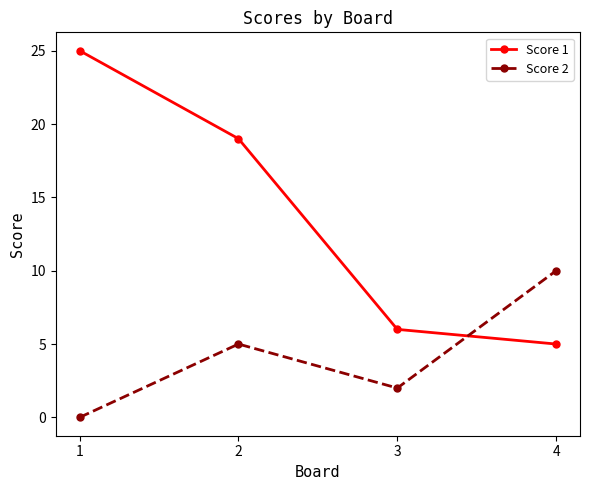

After their last crossing, which series has the higher values: Score 2 or Score 1?

Score 2